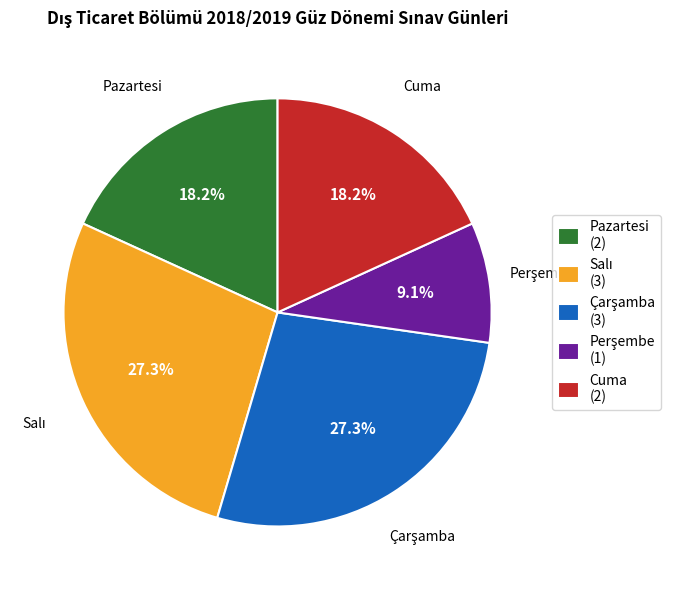

Combined, do Cuma and Pazartesi account for over 50%?

No